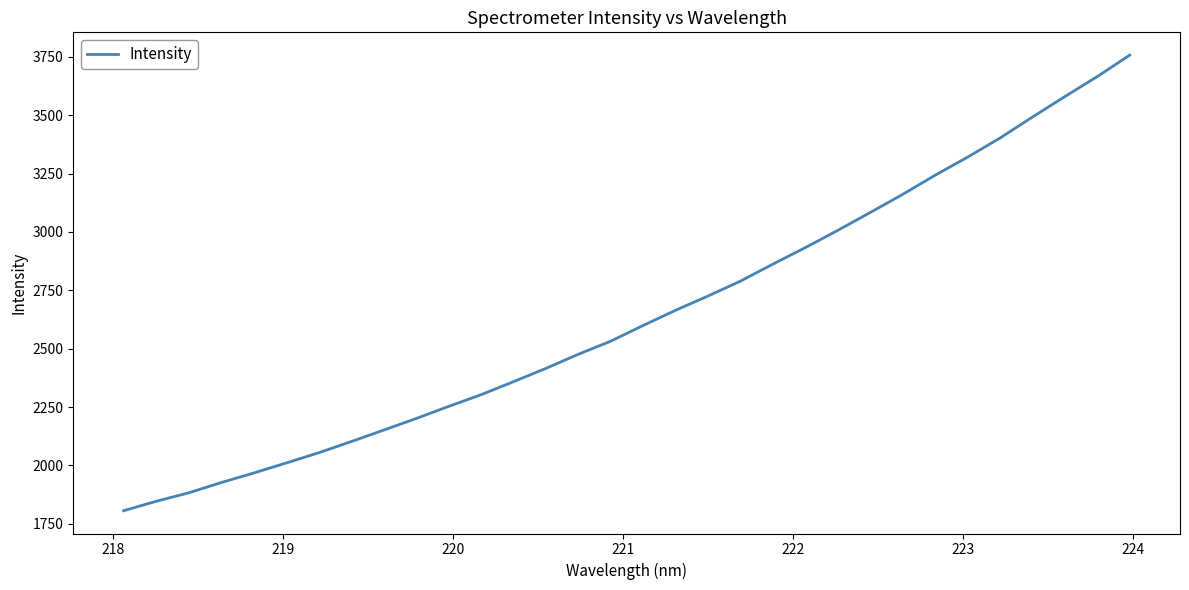

Is this an area chart (filled region under the line)?

No